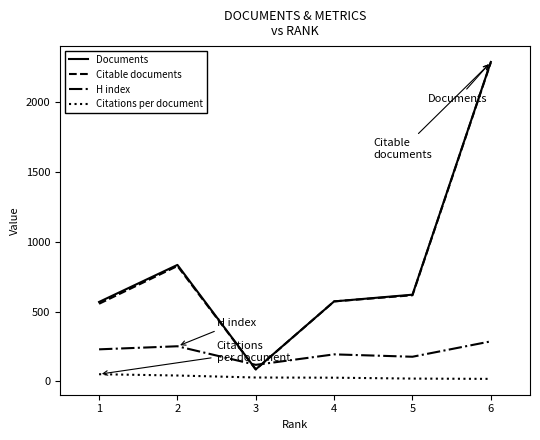

How many times do Documents and H index cross each other?

2